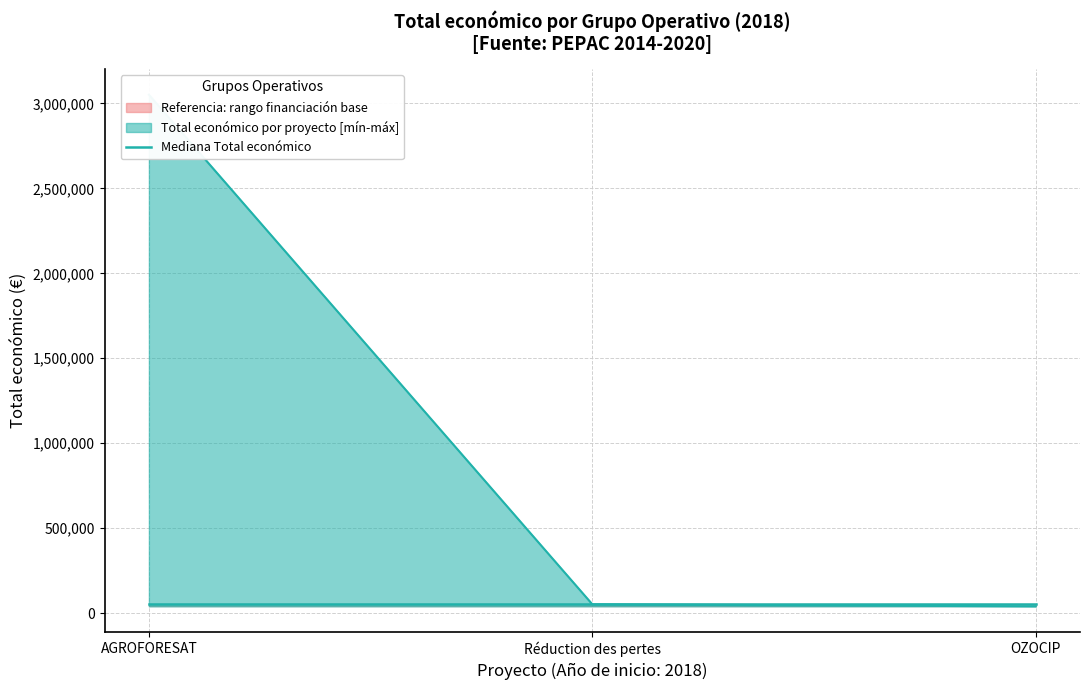

How many values exceed 52055?

1